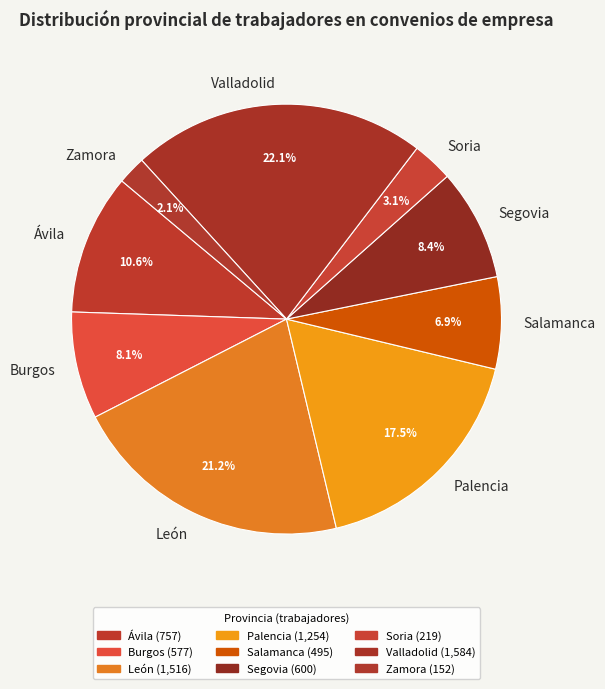

Combined, what portion of the pie is Palencia and Zamora?

19.7%